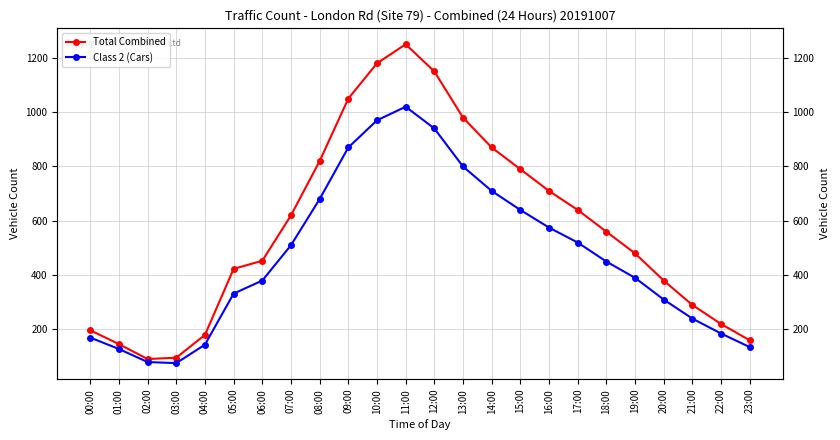

What is the value of the Class 2 (Cars) point at the 10th from the left?

870